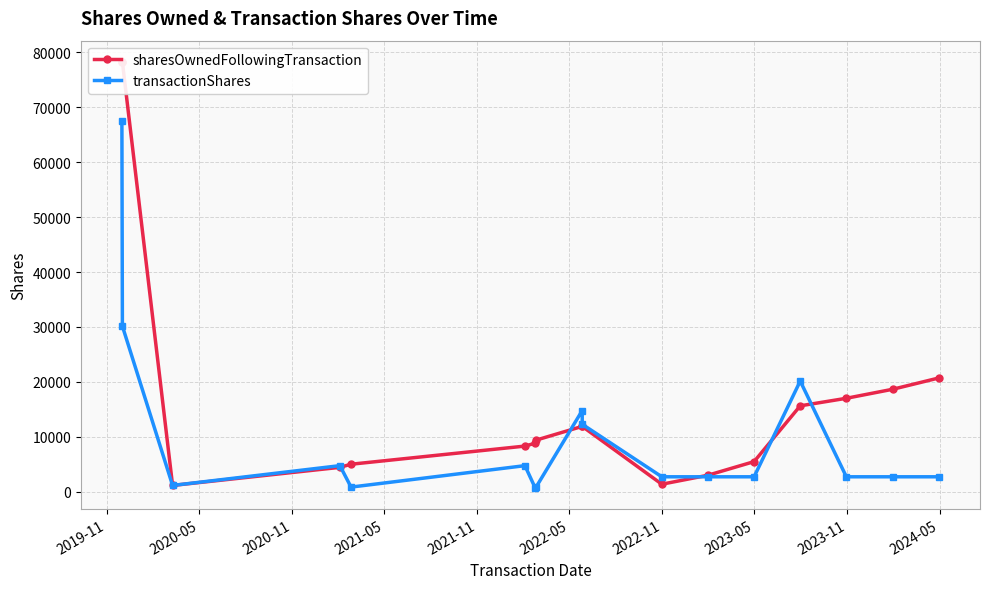

Is the value of sharesOwnedFollowingTransaction at 2020-11 greater than the value of transactionShares at 2019-11?

No